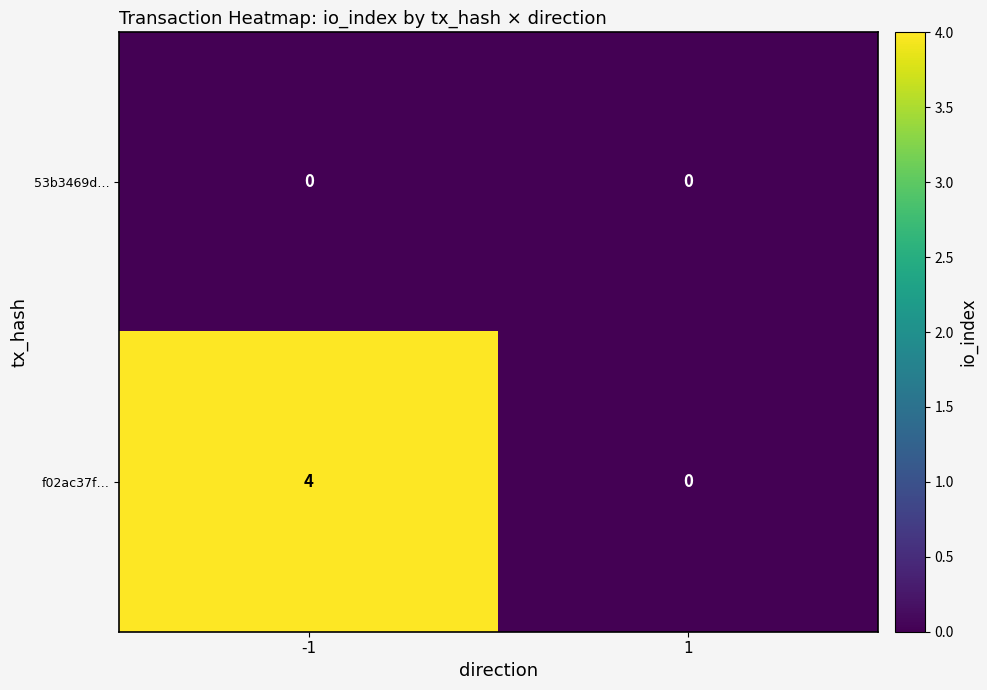

What is the sum of all f02ac37f… values?

4